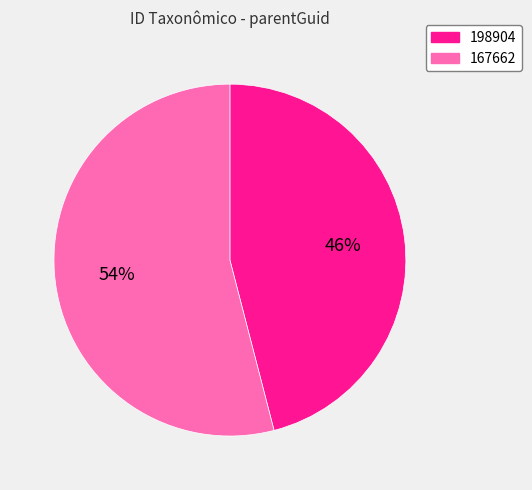

To the nearest percent, what is the difference between the largest and smallest slice percentages?

8%